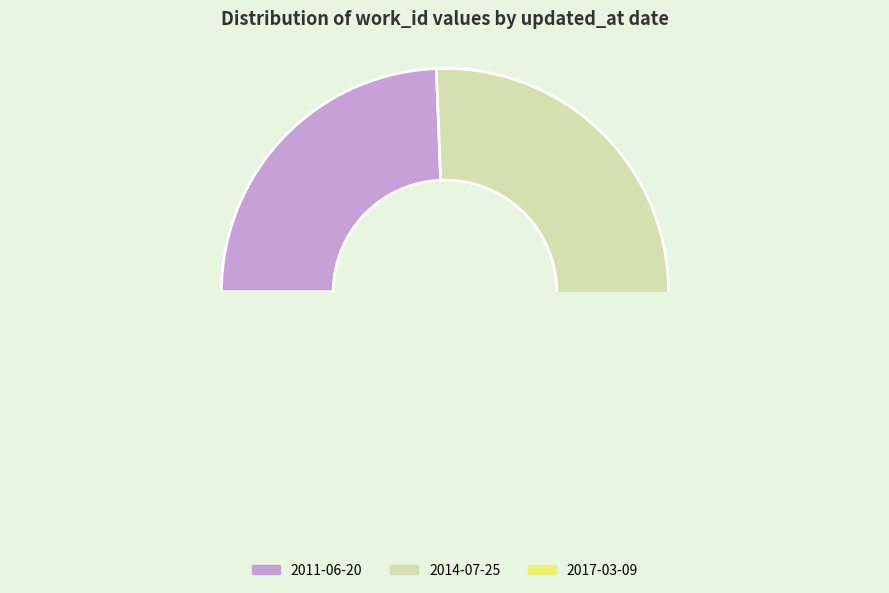

Count the number of slices in the pie.

3